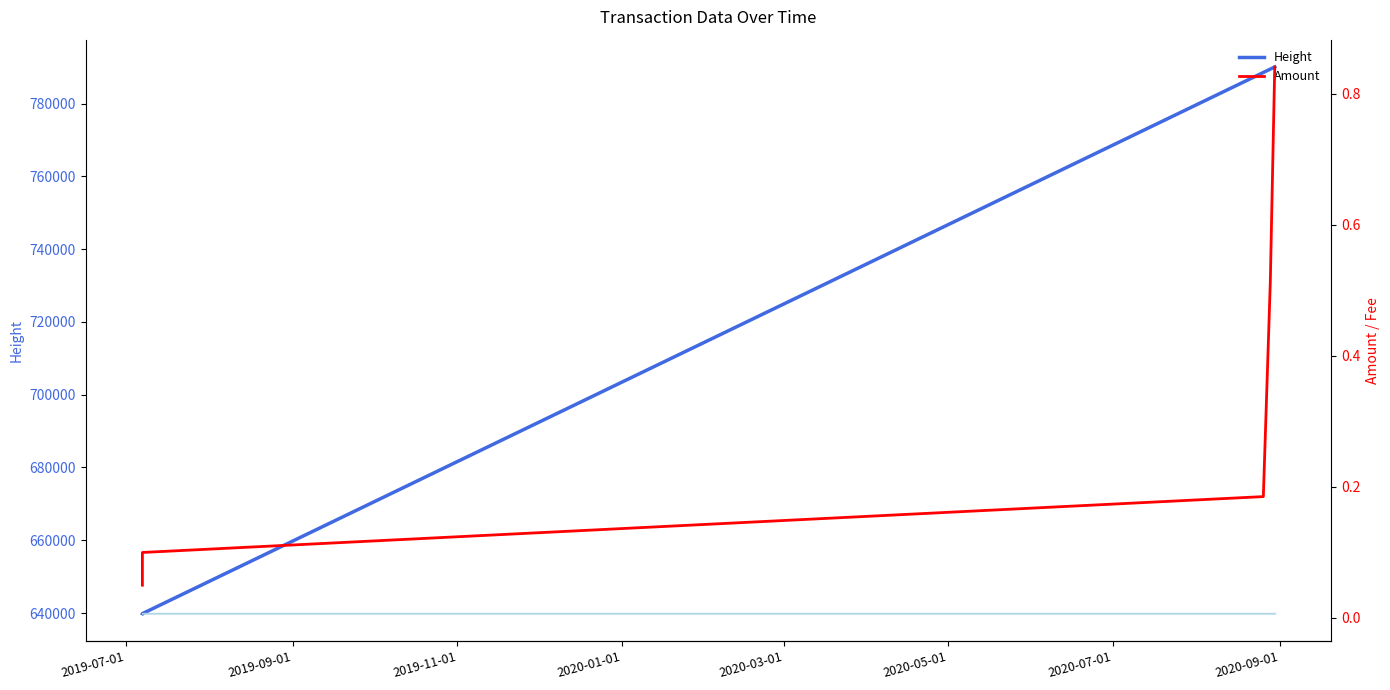

What is the highest value of the Height series?

790087